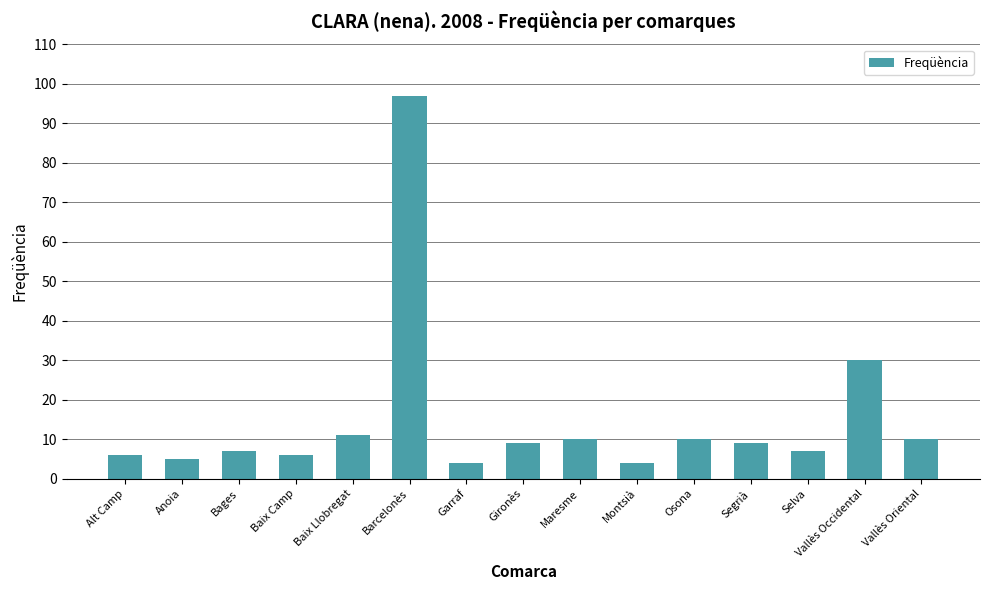

What is the label of the 12th bar from the right?

Baix Camp